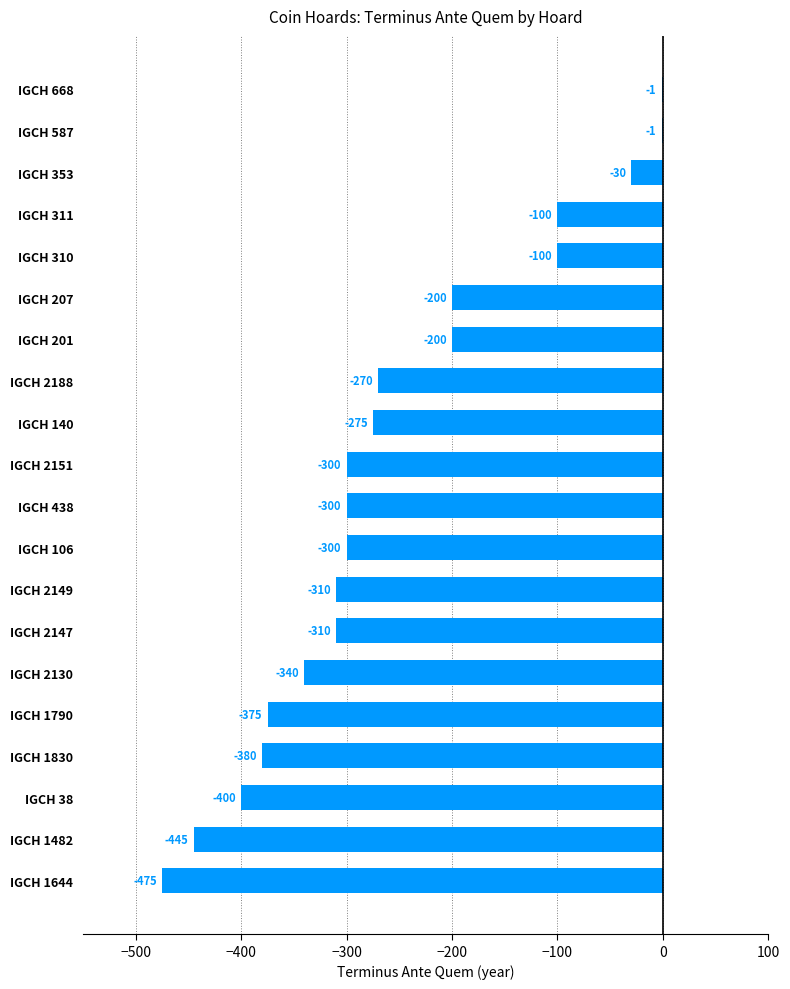

Read the value at IGCH 1830.

-380